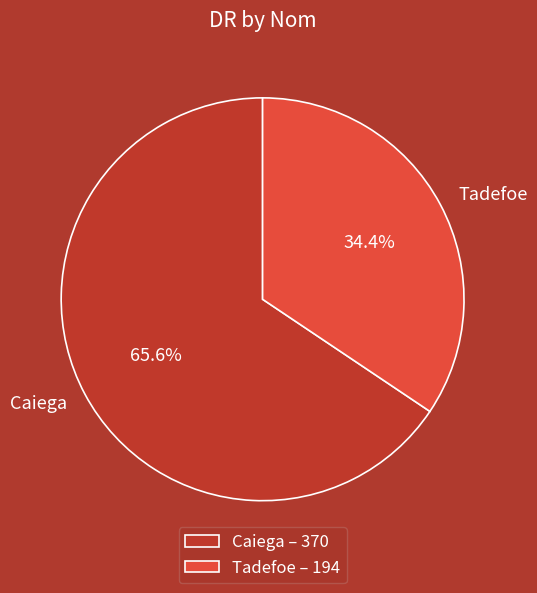

How many segments does this pie chart have?

2